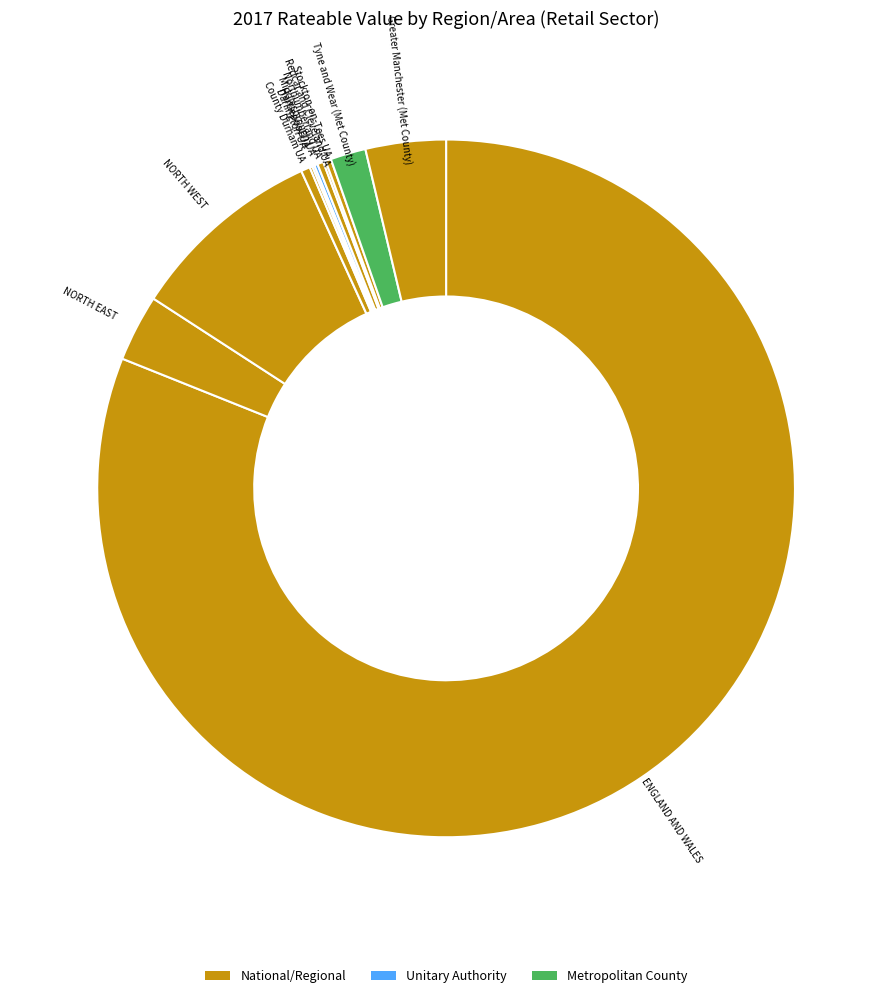

Which category accounts for the majority?

ENGLAND AND WALES